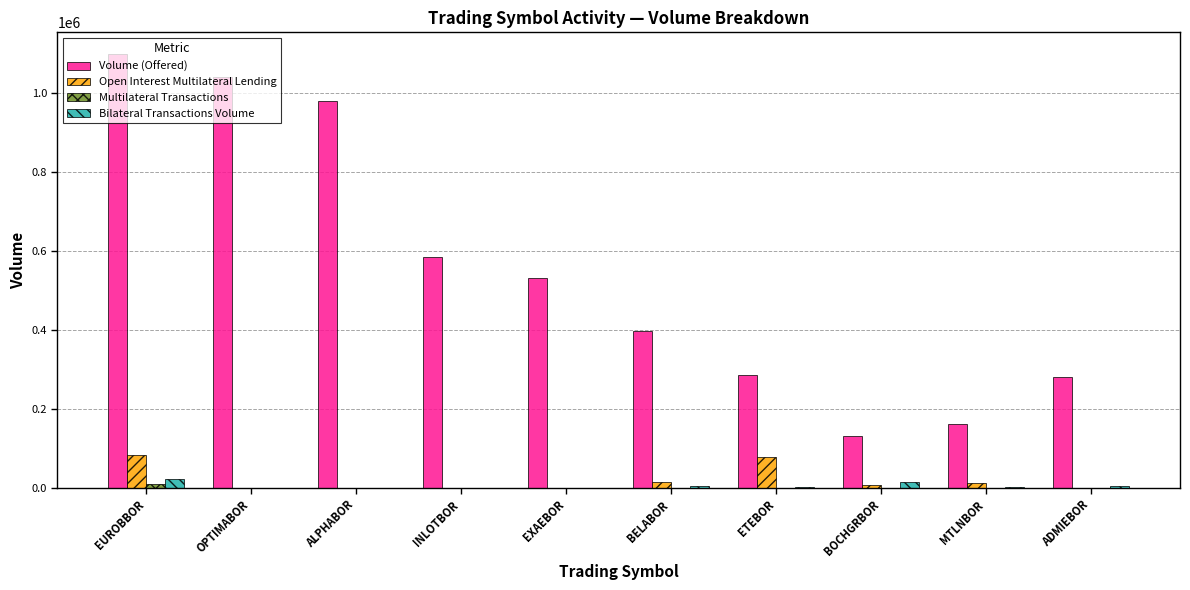

What is the sum of all Open Interest Multilateral Lending values?

203659